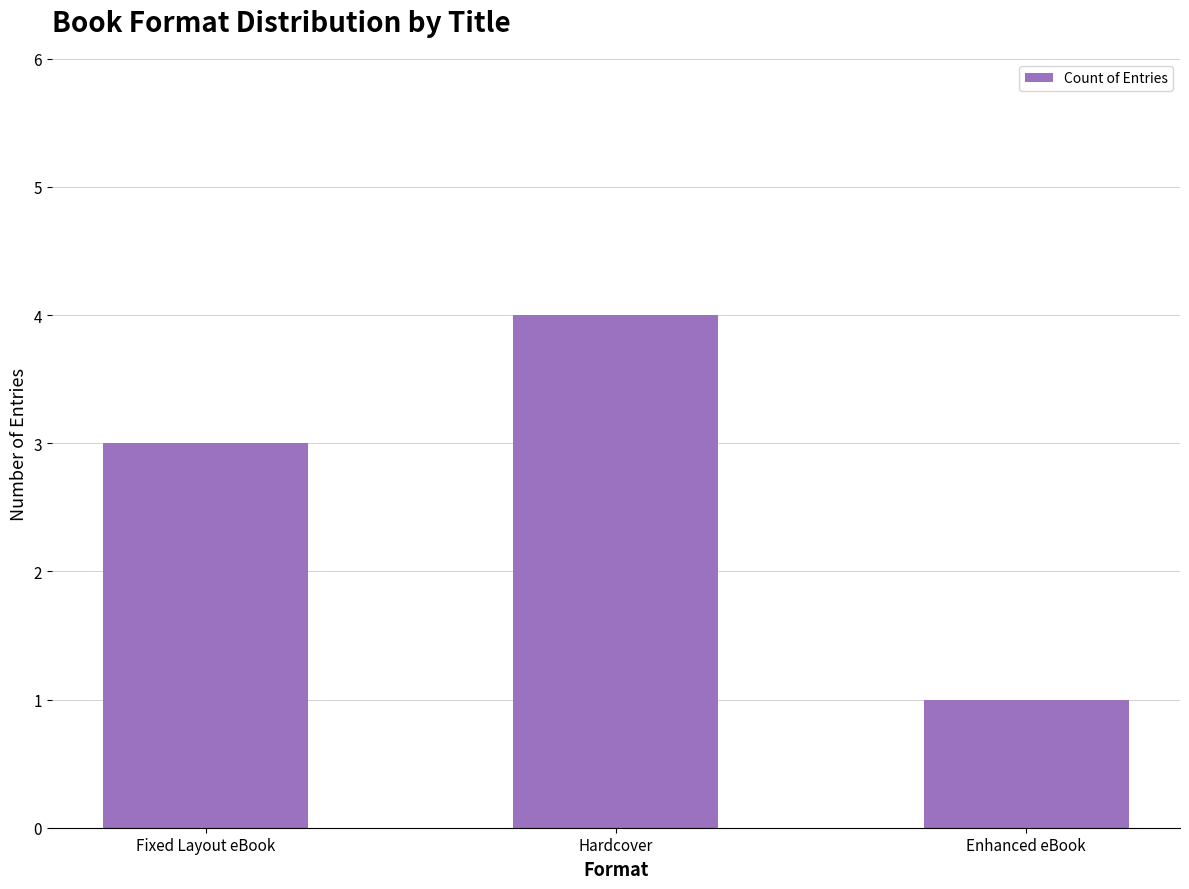

How many data points are less than 3?

1